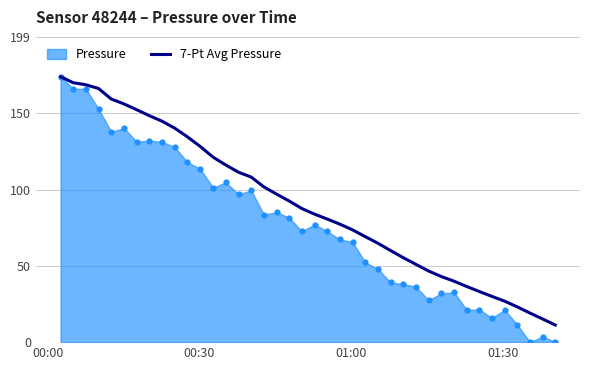

What is the lowest value of the 7-Pt Avg Pressure series?

11.2